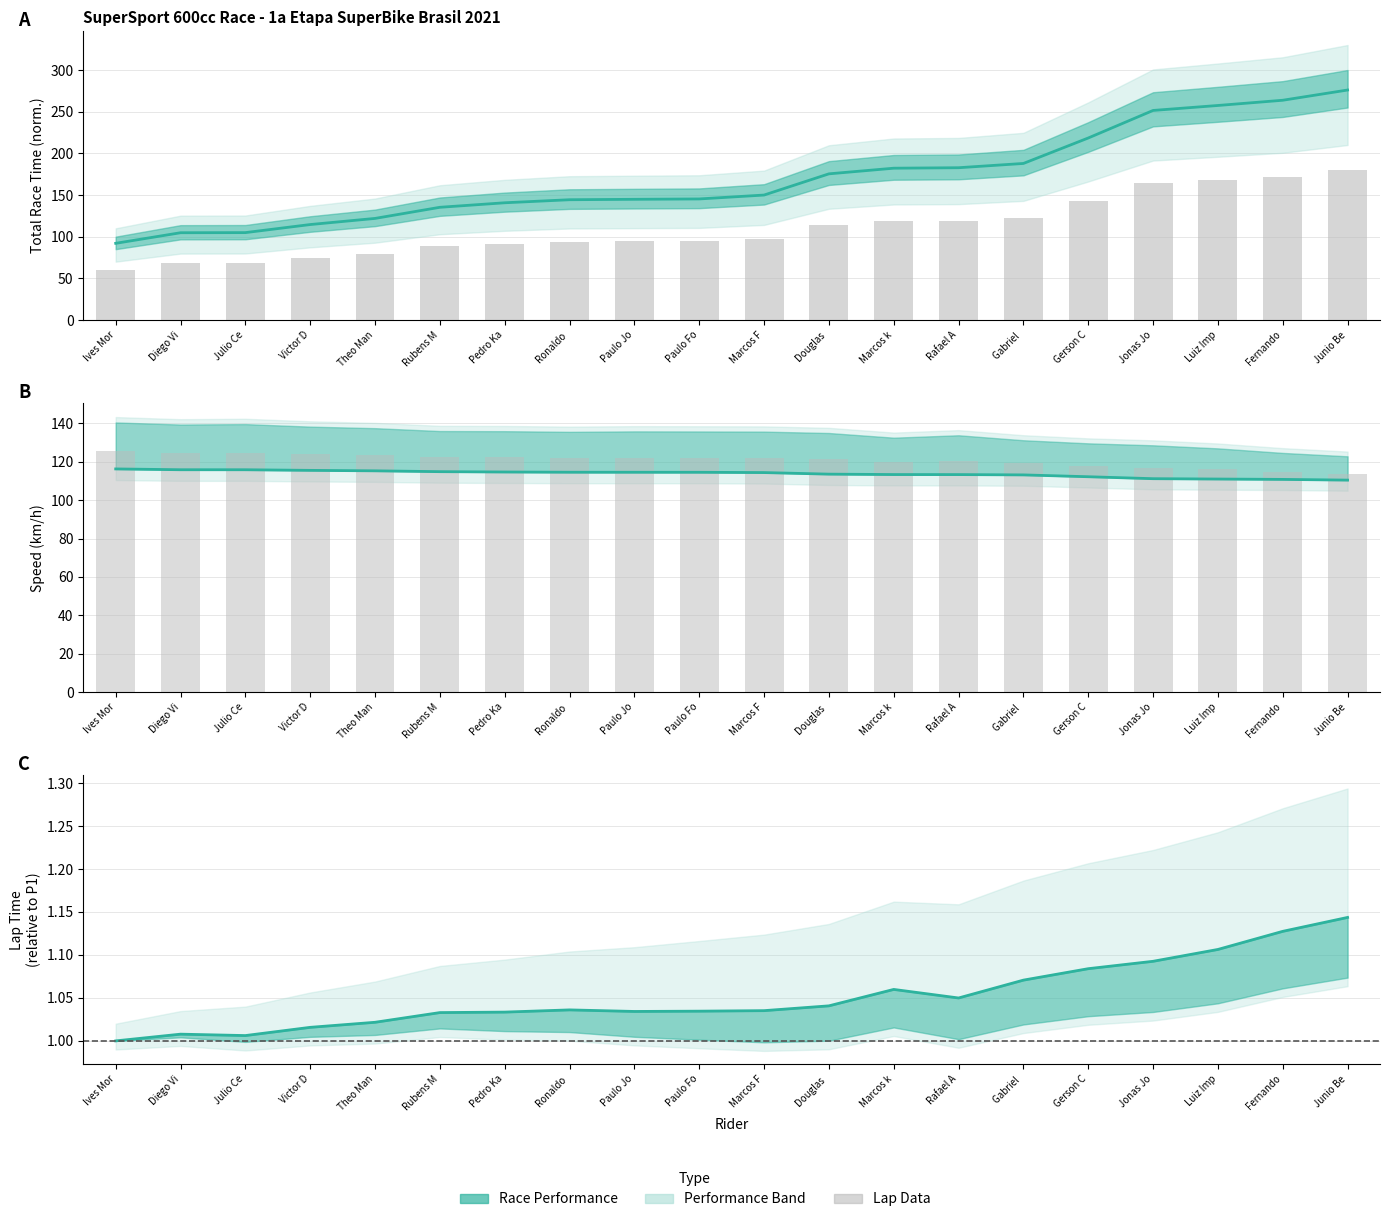

Reading left to right, what are all the values shown in this chart?

Total Time: 92.0	104.7	104.8	114.5	121.9	135.2	140.7	144.3	144.8	145.3	149.9	175.4	182.2	182.7	187.9	218.4	251.5	257.4	263.7	276.0
Best Lap time: 1.0	1.0	1.0	1.0	1.0	1.0	1.0	1.0	1.0	1.0	1.0	1.0	1.1	1.0	1.1	1.1	1.1	1.1	1.1	1.1
Best Speed: 125.4	124.7	124.8	124.0	123.4	122.5	122.3	122.1	122.2	122.2	122.1	121.3	120.0	120.6	119.2	117.9	116.9	116.0	114.8	113.7
Average Speed: 116.3	115.9	115.9	115.6	115.3	114.9	114.7	114.6	114.6	114.6	114.4	113.6	113.4	113.4	113.2	112.2	111.2	111.0	110.8	110.5